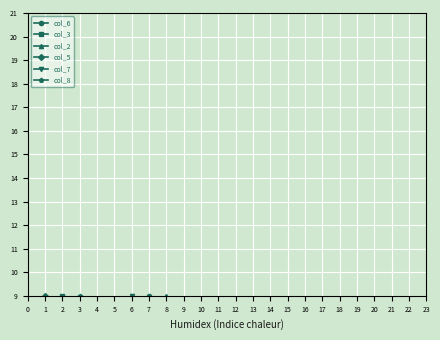

Which series has the largest total across all categories?

col_3